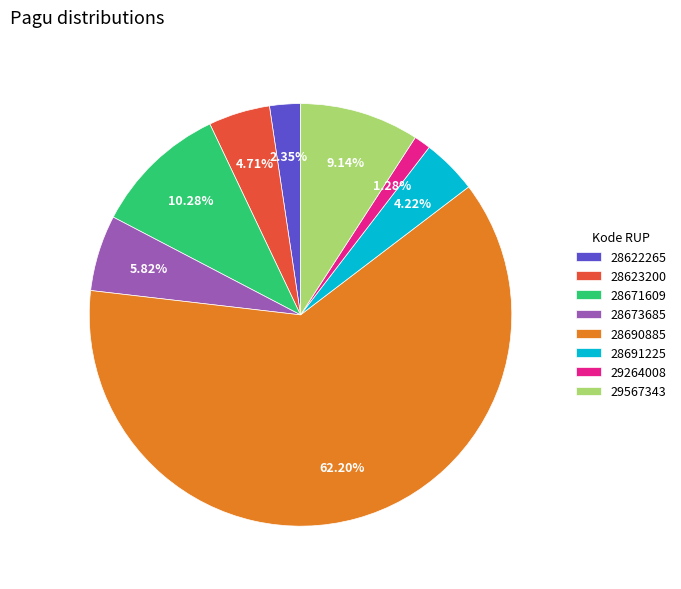

How much of the chart is everything except 29264008?

98.7%